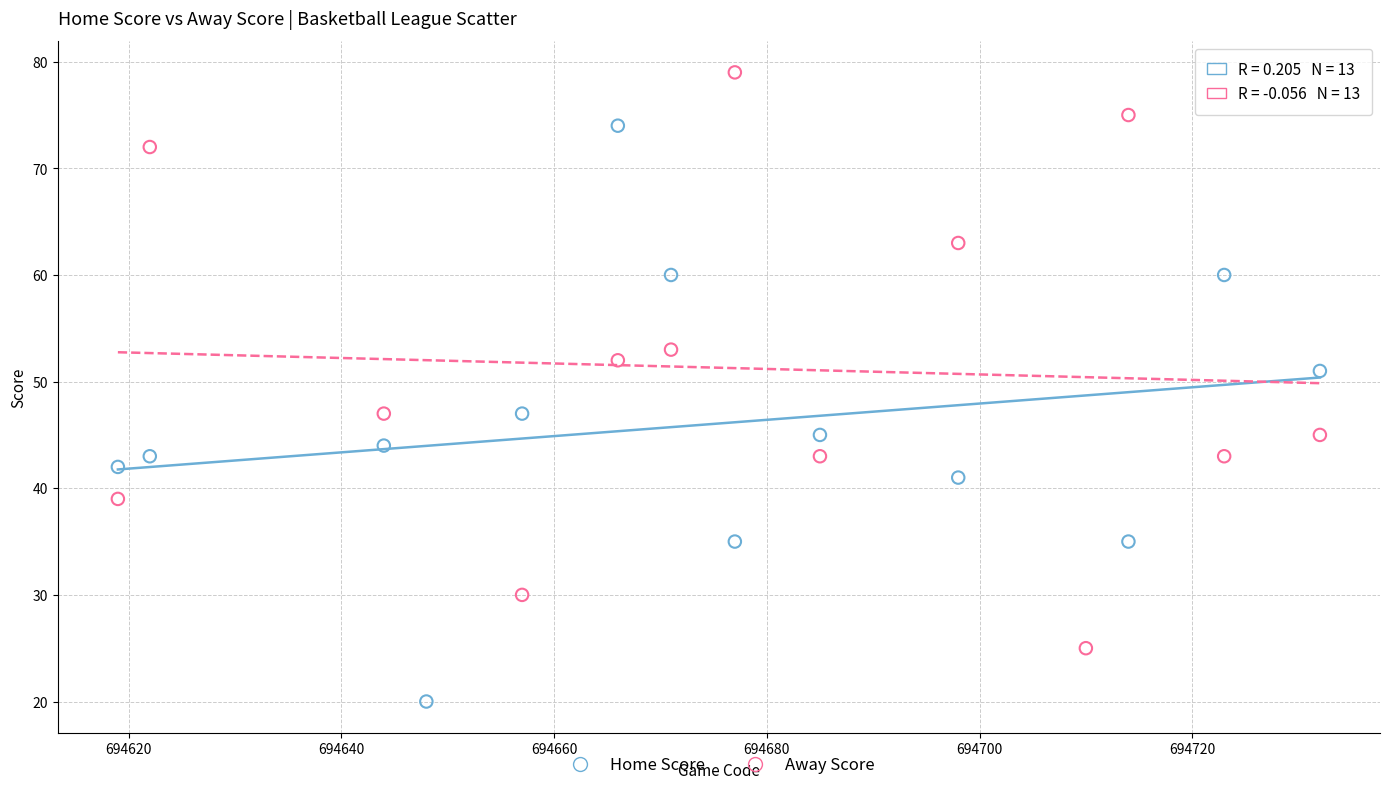

Which series reaches the maximum Y coordinate?

Away Score